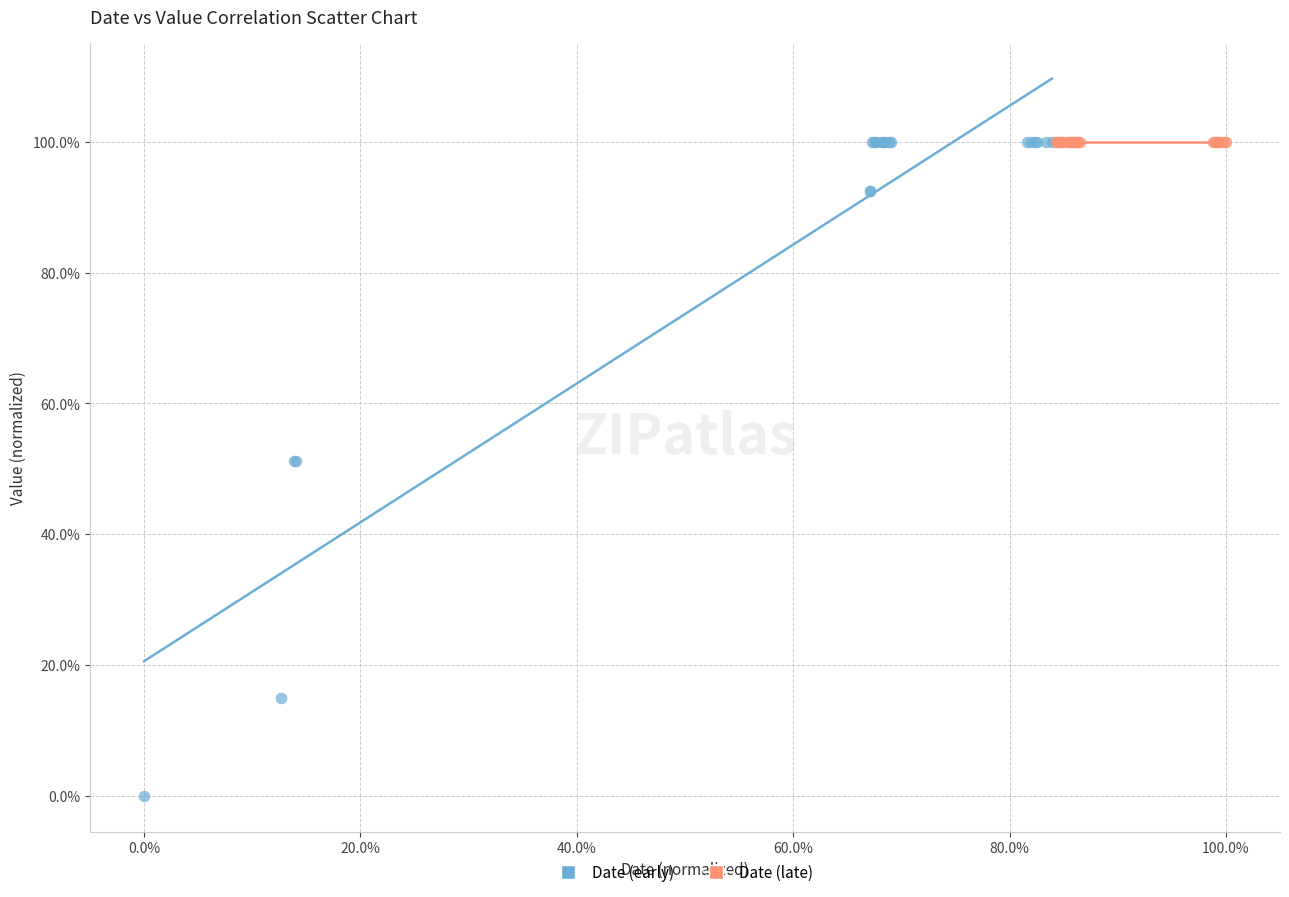

What are all the series names shown in the legend?

Date (early), Date (late)